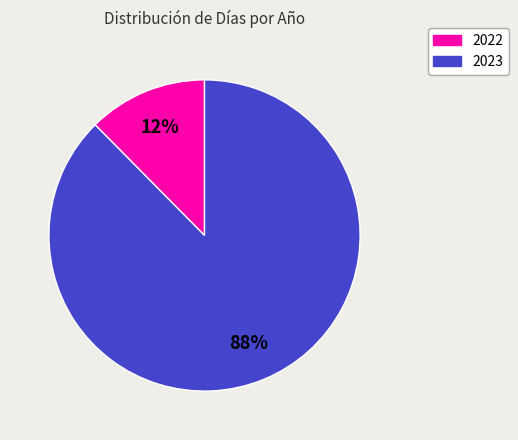

True or false: 2023 accounts for 76% of the total.

False